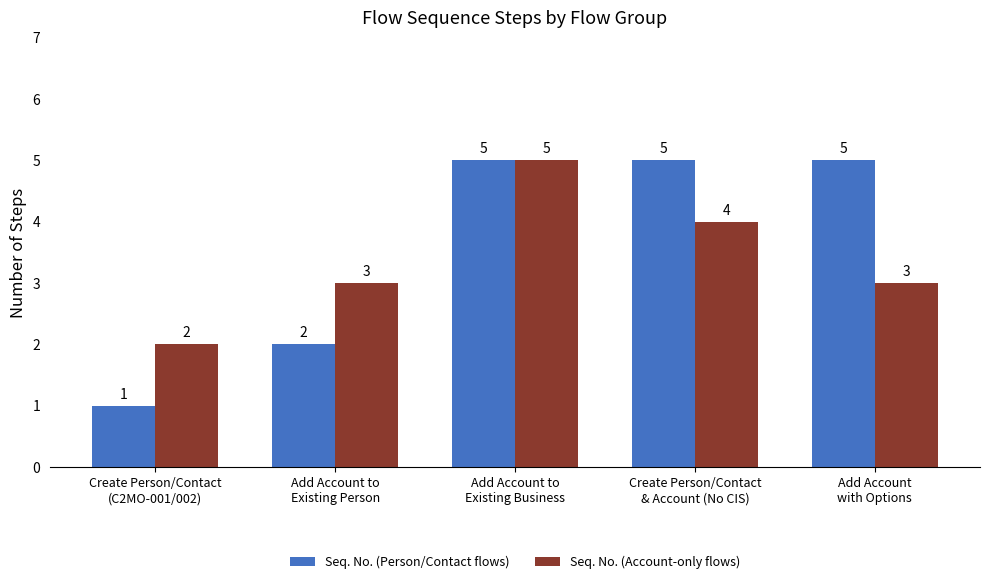

Which series has the largest range (max minus min)?

Seq. No. (Person/Contact flows)